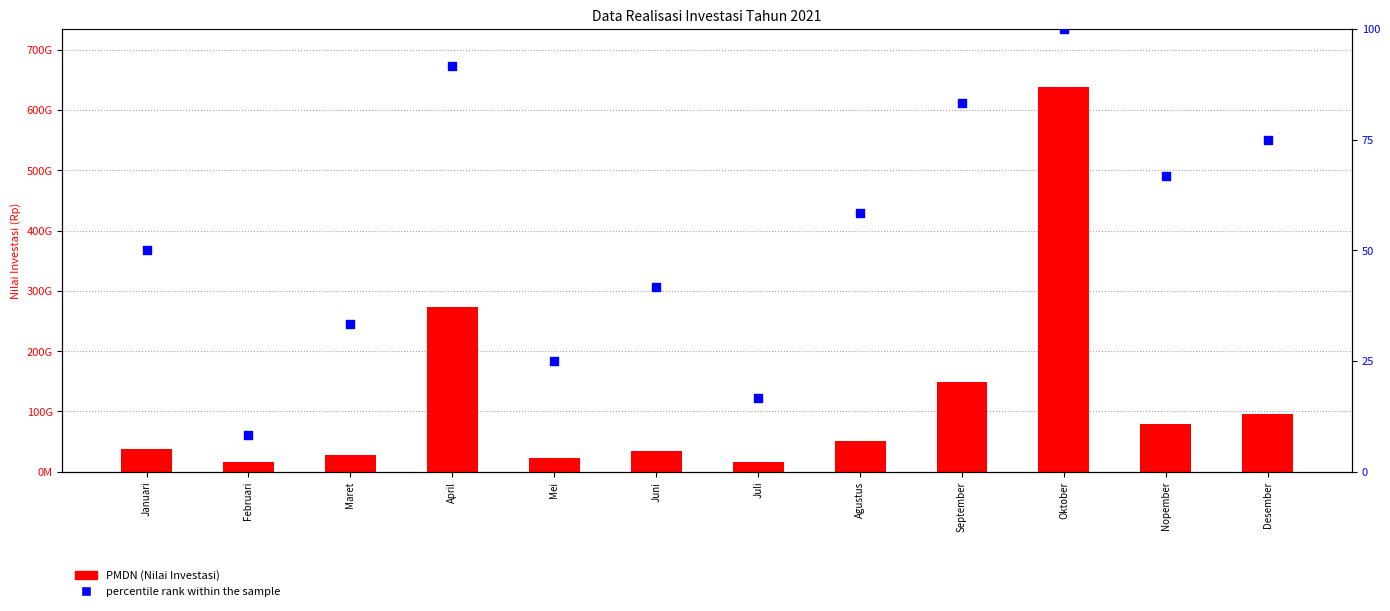

Is the value of PMDN at April greater than the value of percentile rank within the sample at Oktober?

Yes